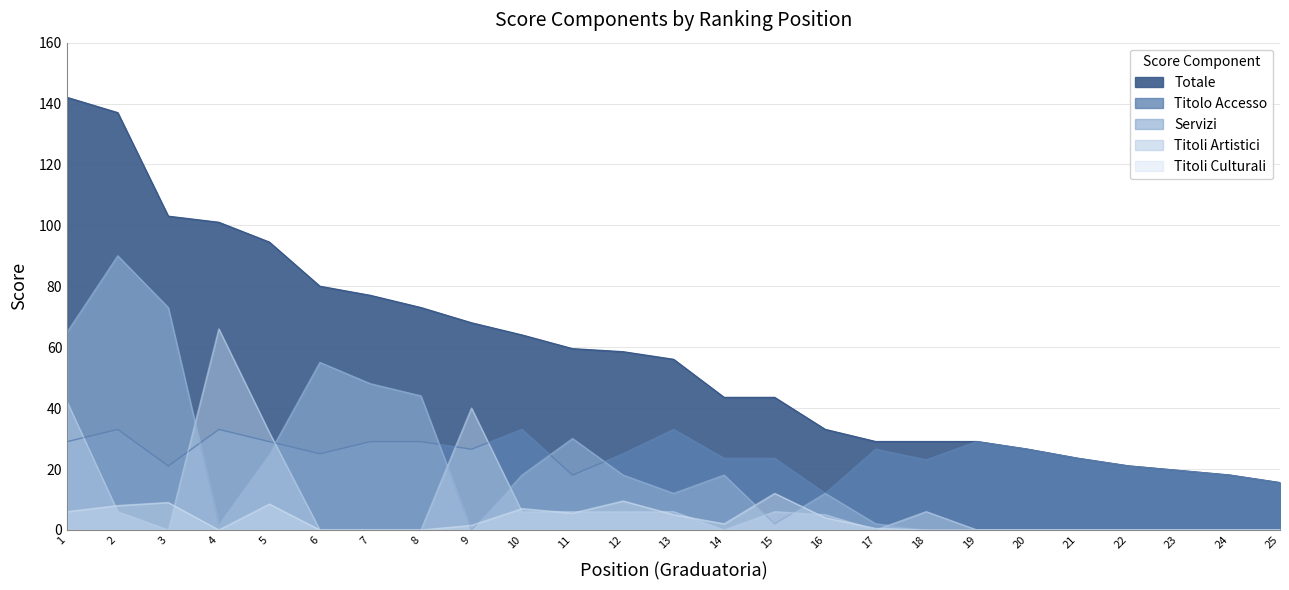

The value of PUNTEGGIO TOTALE at 16 is 33.0. True or false?

True